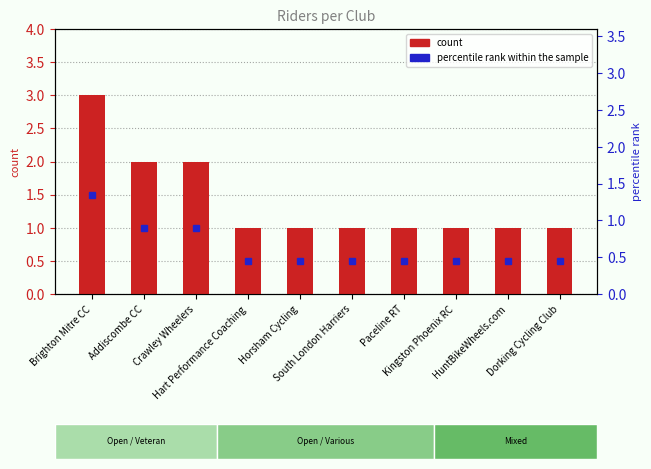

Reading left to right, extract all data points from this chart.

3	2	2	1	1	1	1	1	1	1